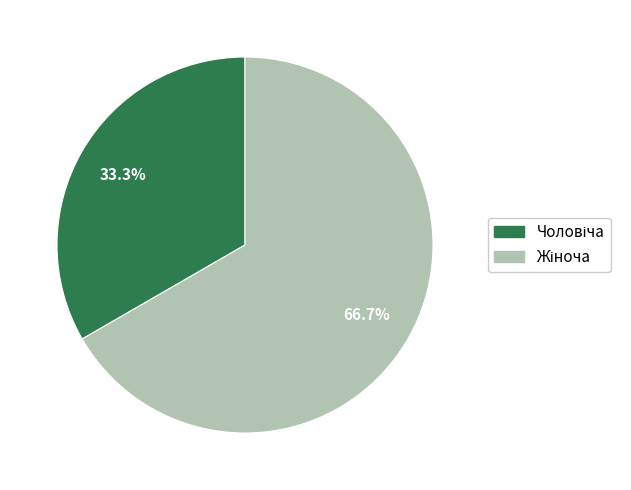

Is there any slice that represents more than half of the pie?

Yes